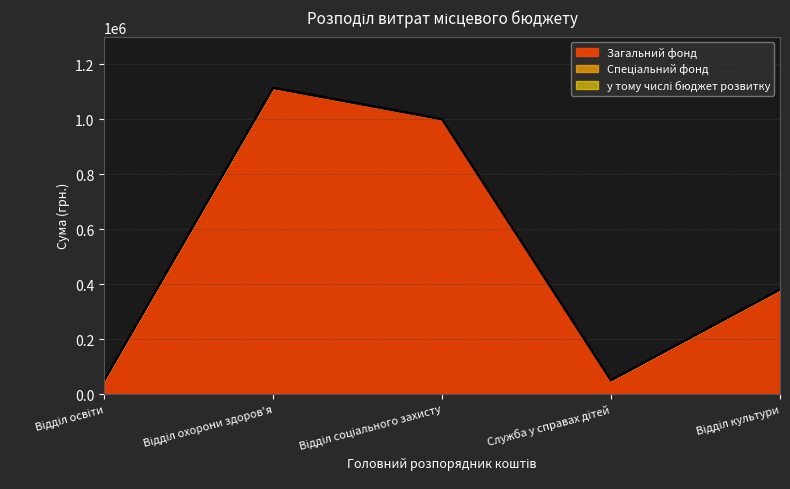

Reading left to right, list all the values displayed in this chart.

Загальний фонд: 50000	1114000	1000000	50000	380000
Спеціальний фонд: 0	0	0	0	0
у тому числі бюджет розвитку: 0	0	0	0	0